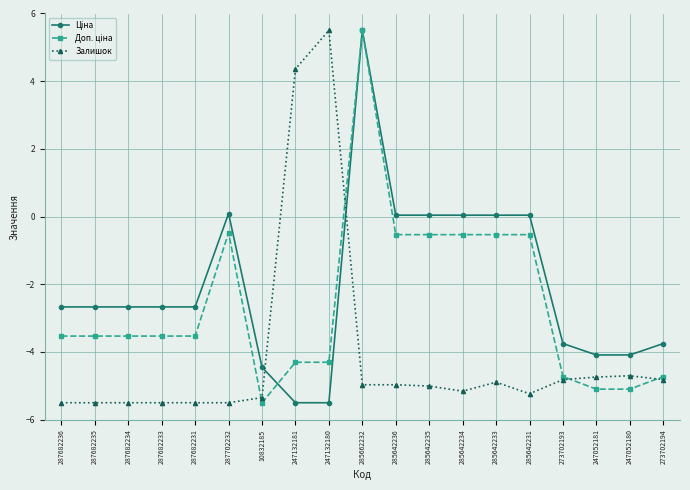

Between 247132180 and 285642231, which series saw the biggest shift?

Залишок